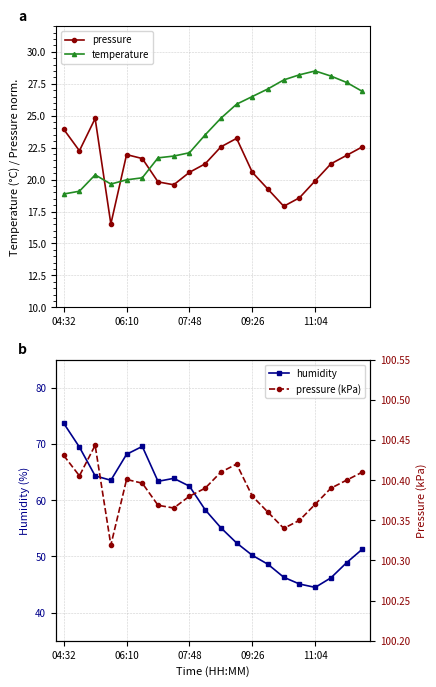

What is the highest value of the temperature series?

28.5